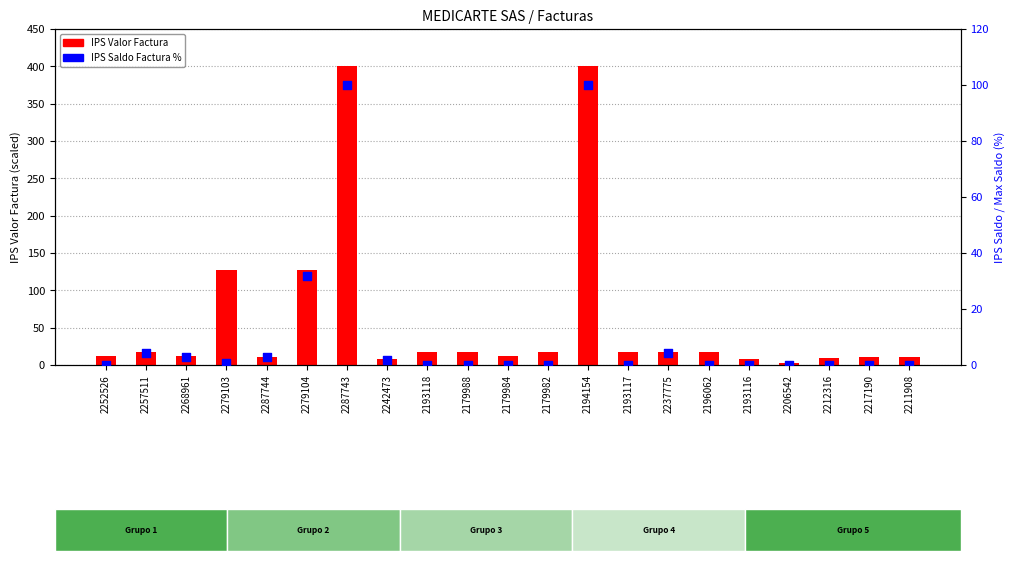

Which series has the largest Y range (max minus min)?

IPS Valor Factura